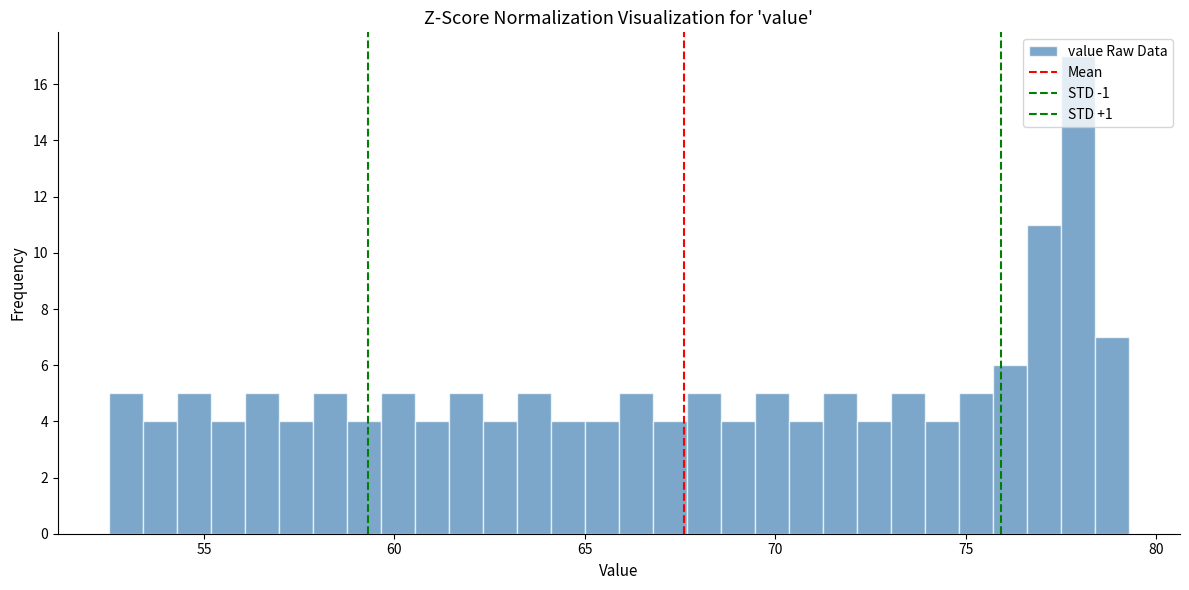

Around what value on the x-axis is the tallest bar? Give the approximate position of its centre, as read against the axis.

78.0